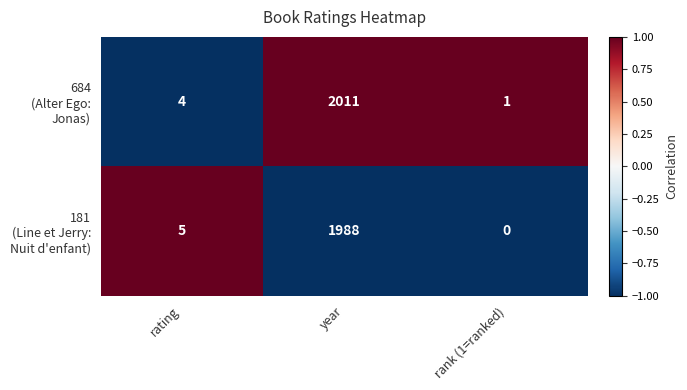

What is the total value across all series at year?

3999